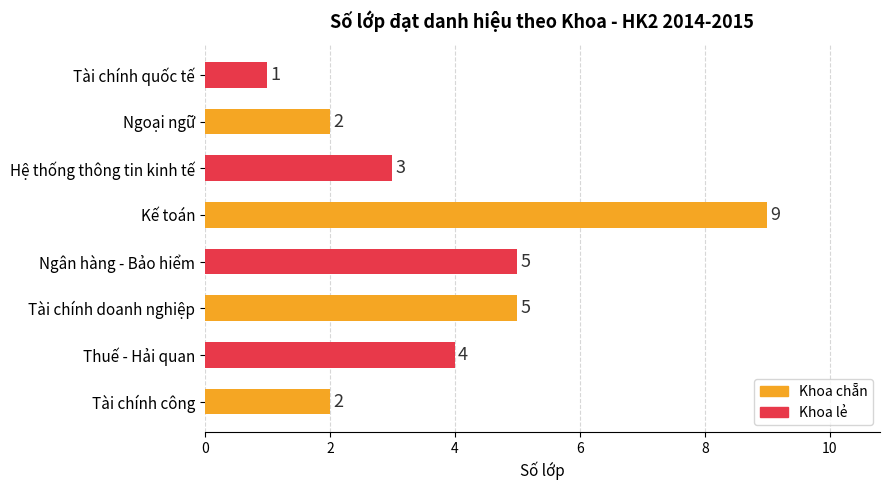

The value at Tài chính công is 1. True or false?

False